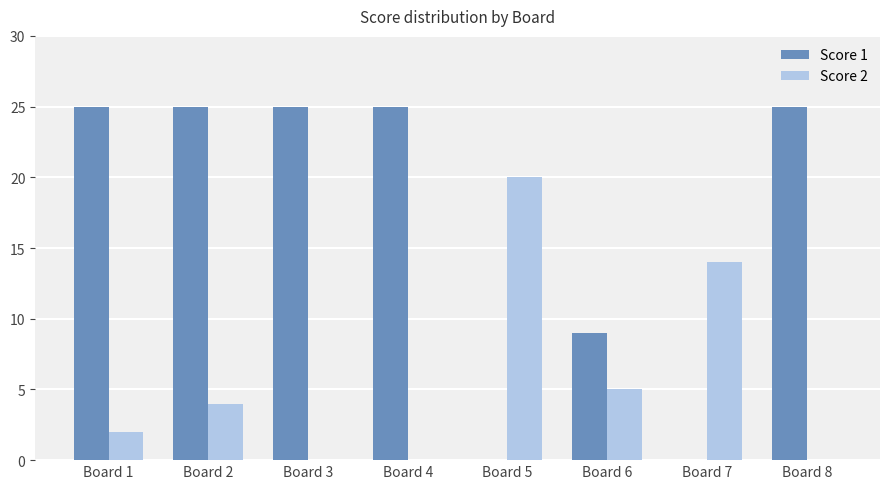

What is the maximum value shown in the chart?

25